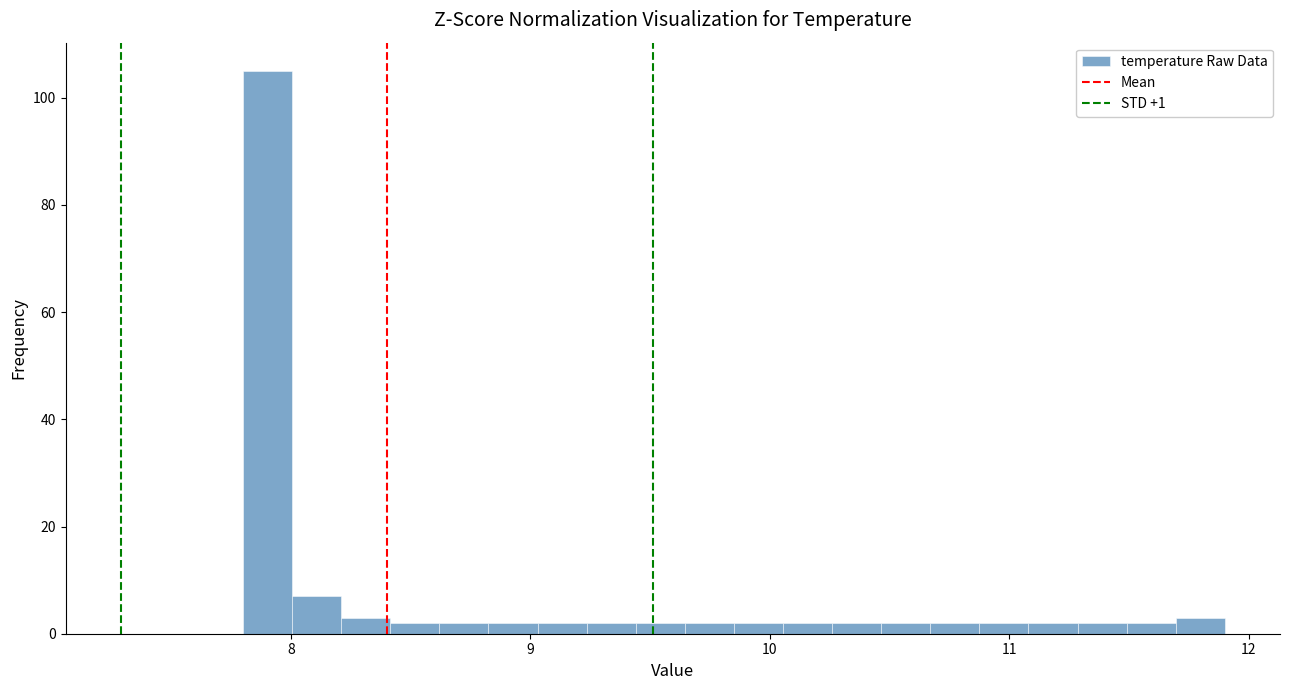

Around what value on the x-axis is the tallest bar? Give the approximate position of its centre, as read against the axis.

7.9